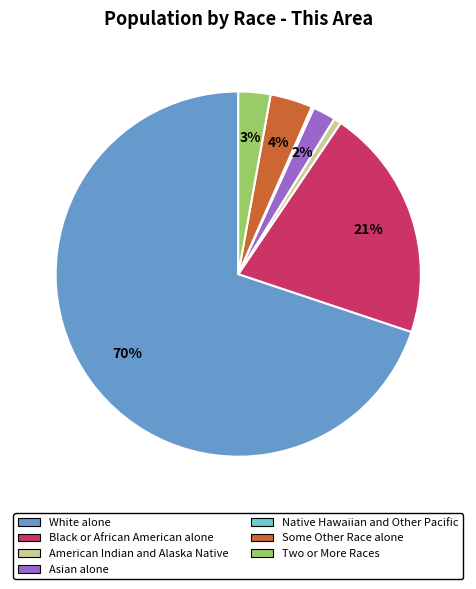

What percentage is the Some Other Race alone slice, to the nearest percent?

4%